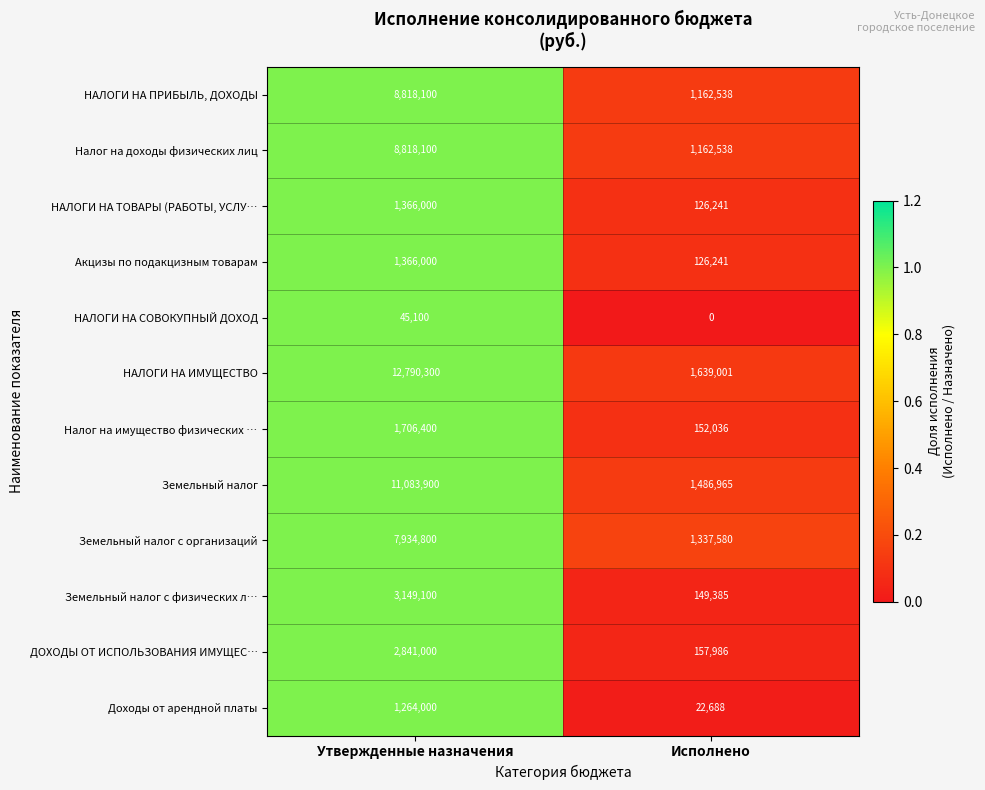

Which series changed the most between Утвержденные назначения and Исполнено?

НАЛОГИ НА ИМУЩЕСТВО